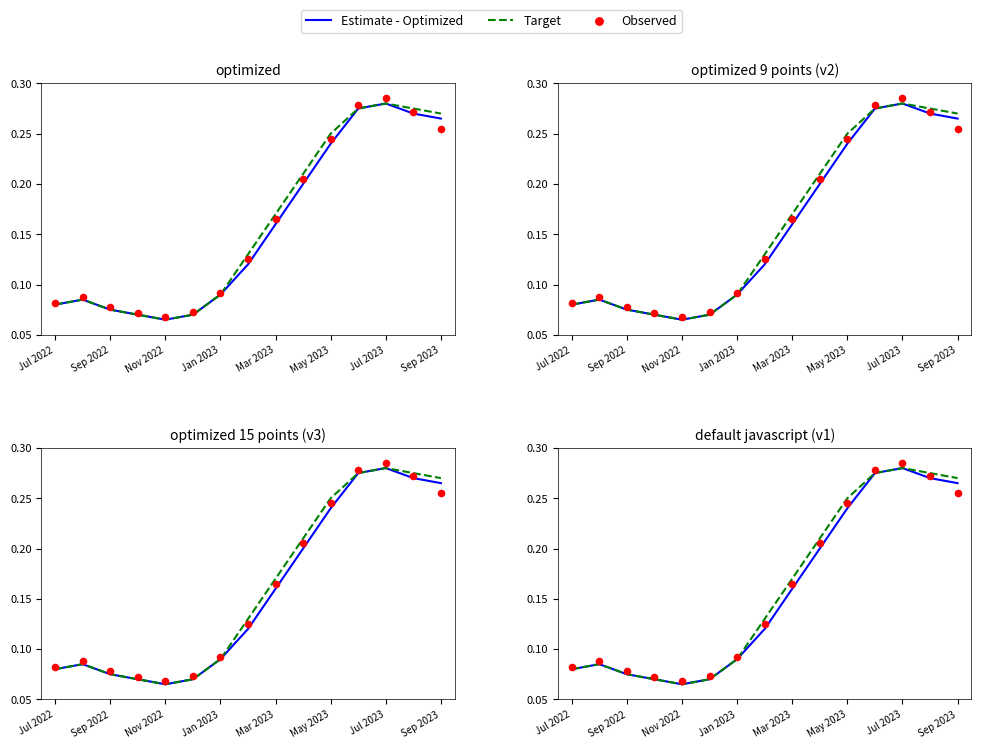

What are all the series names shown in the legend?

Estimate - Optimized, Target, Observed